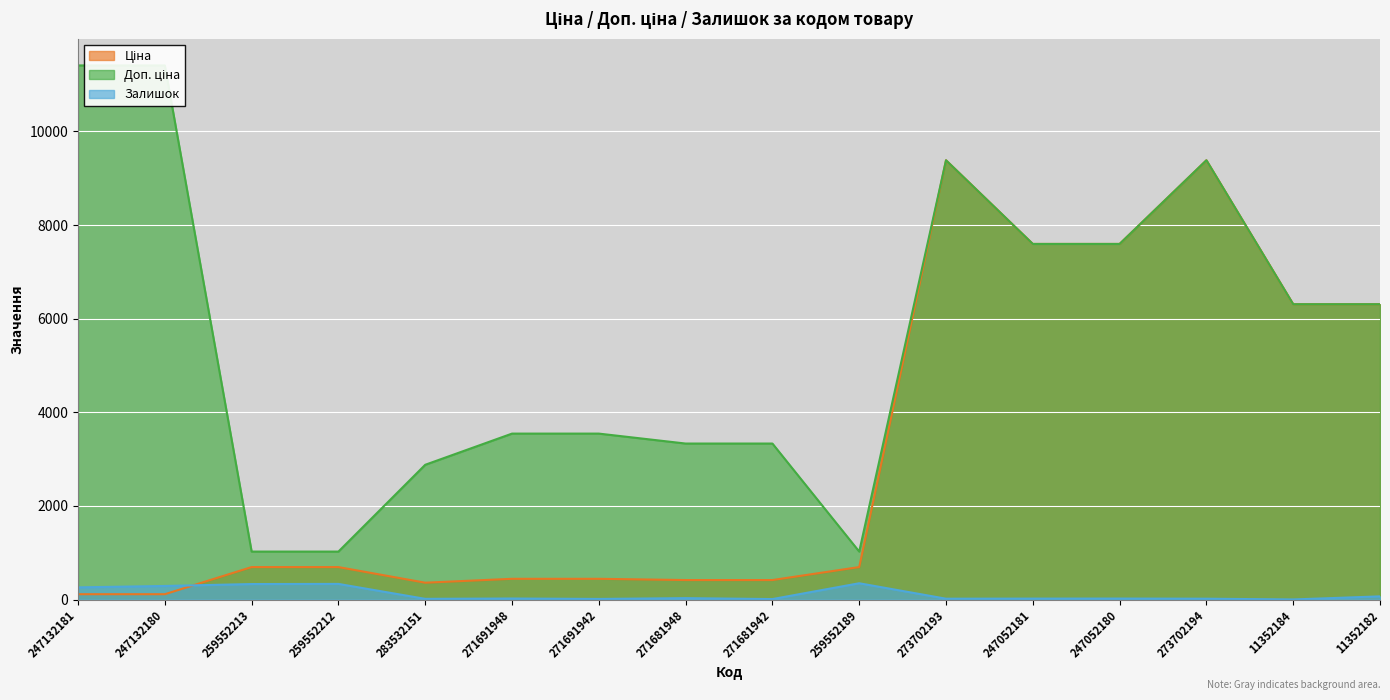

What is the sum of the Залишок values at 259552213 and 271691948?

353.0